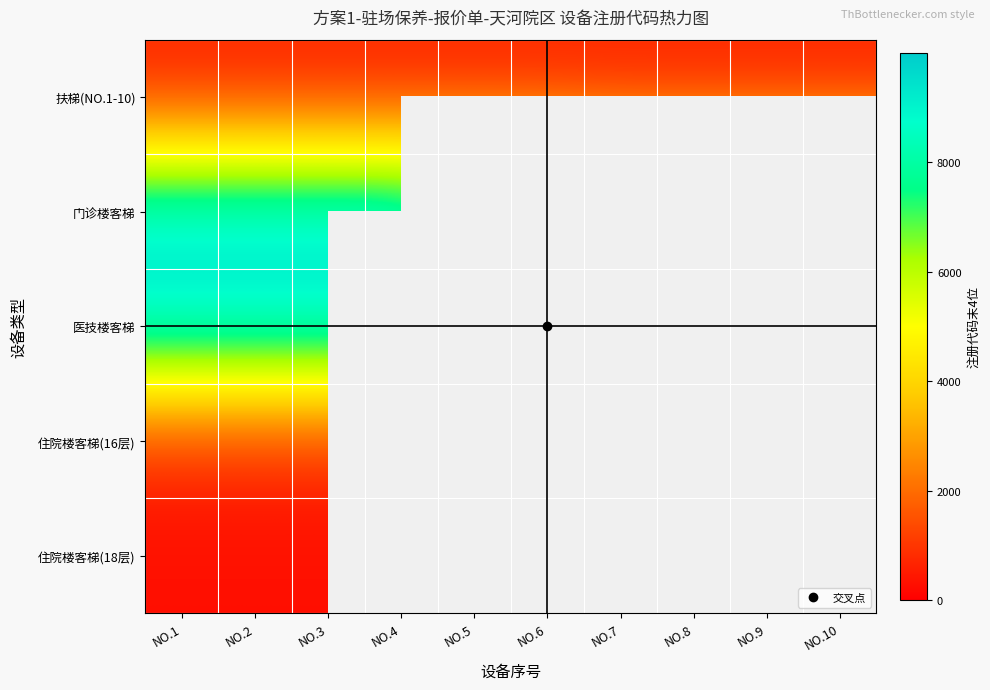

Rank the series by their maximum value, from highest to lowest.

门诊楼客梯, 医技楼客梯, 住院楼客梯(16层), 扶梯(NO.1-10), 住院楼客梯(18层)